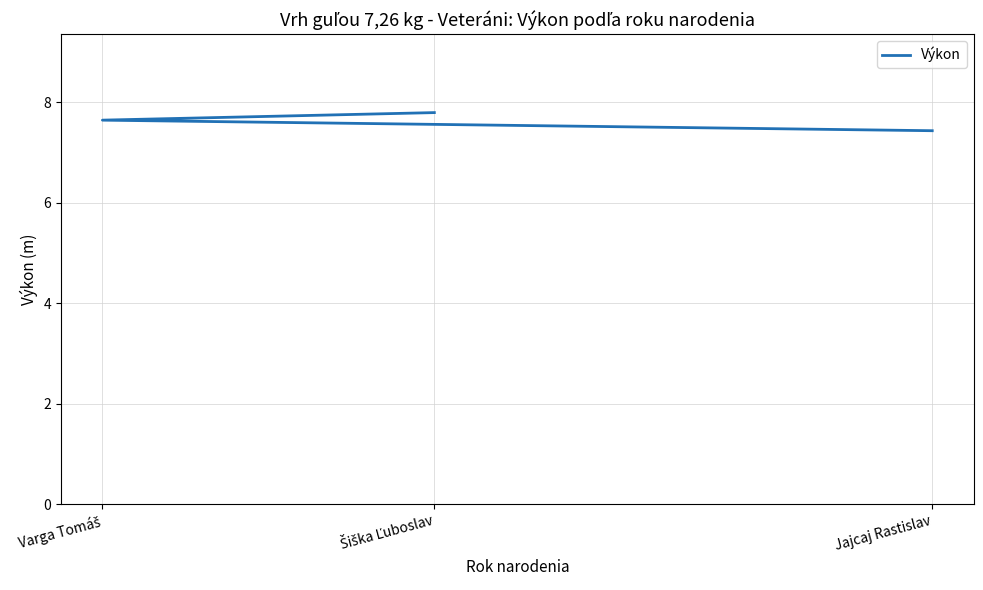

Is it true that the value at Jajcaj Rastislav is 3.2?

False